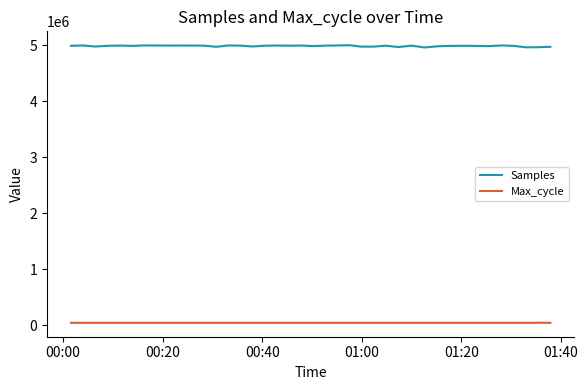

Which series has the largest range (max minus min)?

Samples